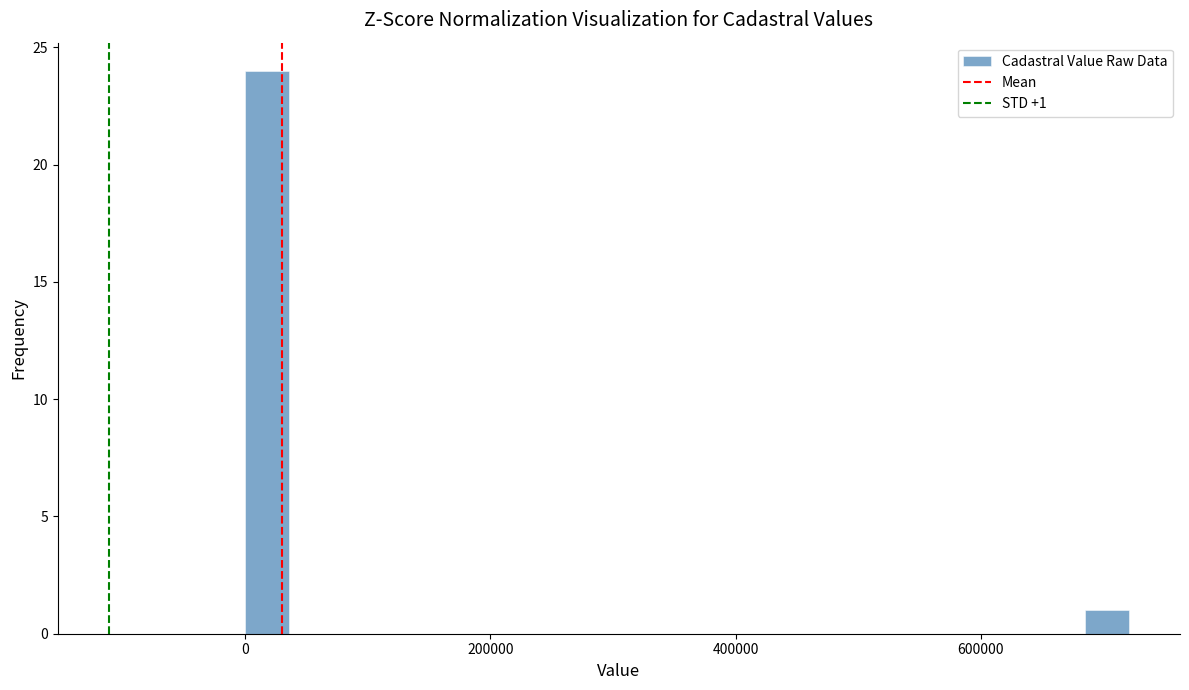

Around what value on the x-axis is the tallest bar? Give the approximate position of its centre, as read against the axis.

20000